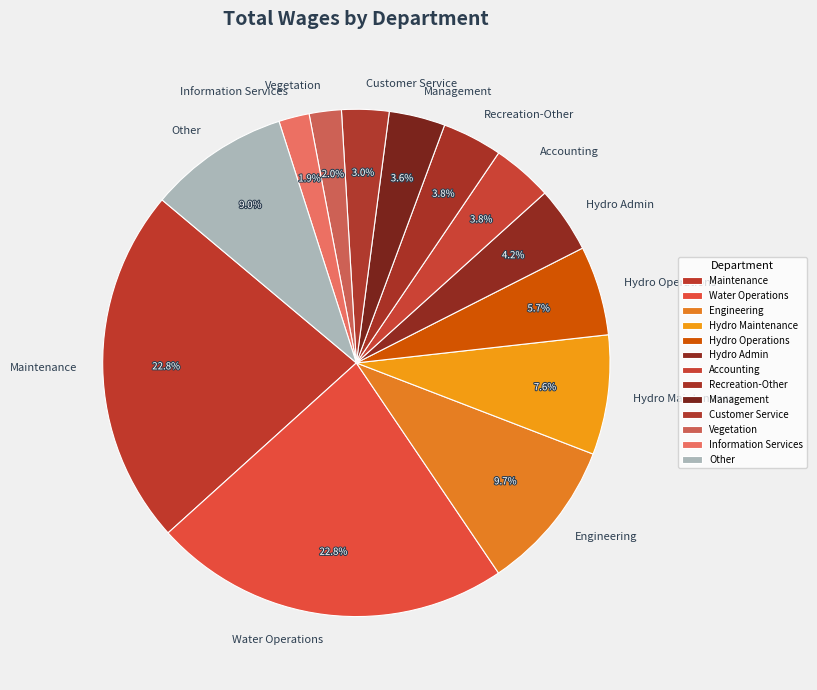

Approximately how many times larger is the value at Hydro Operations compared to Engineering?

0.6